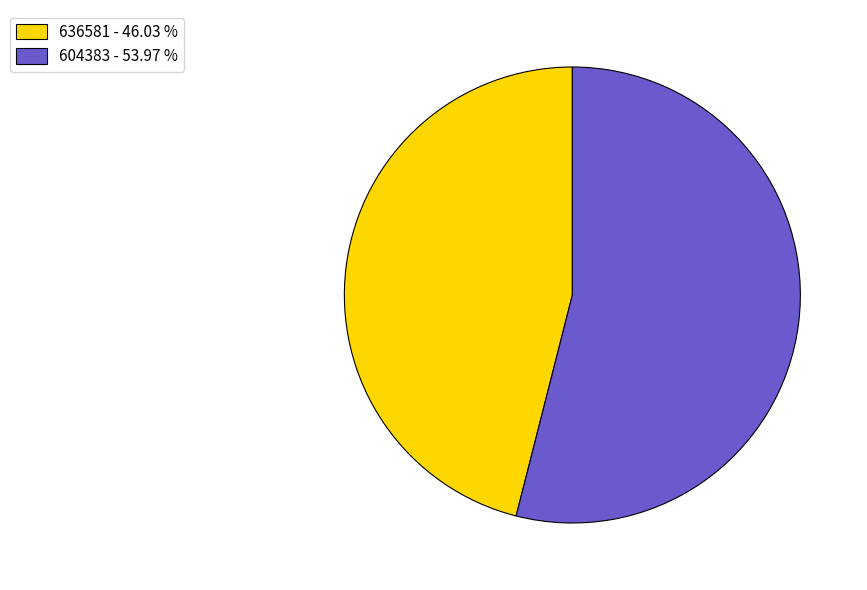

Is 604383 the majority of the pie?

Yes